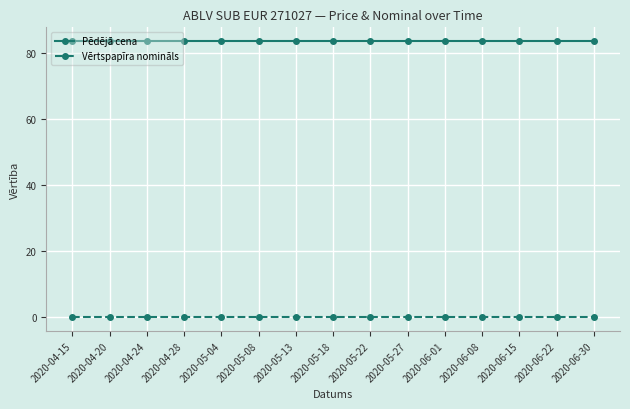

Rank the series at 2020-04-20 from highest to lowest value.

Pēdējā cena, Vērtspapīra nomināls